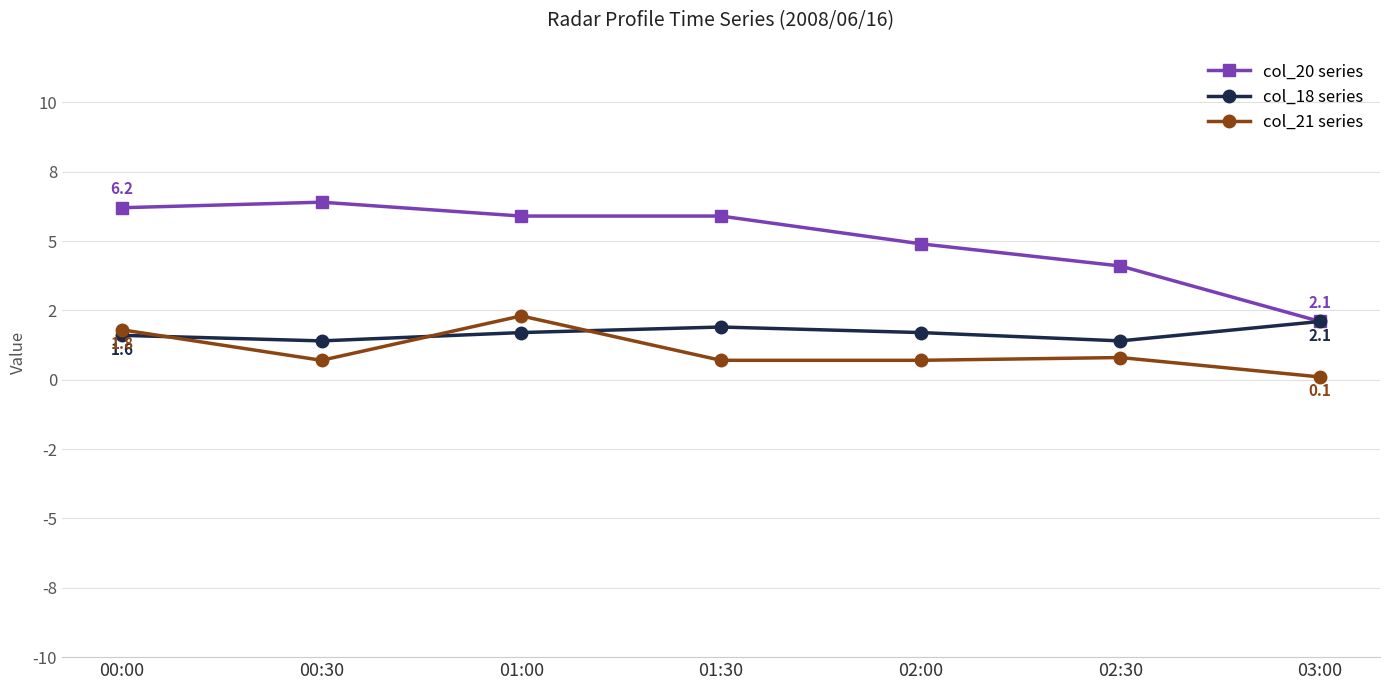

What is the total value across all series at 01:00?

9.9